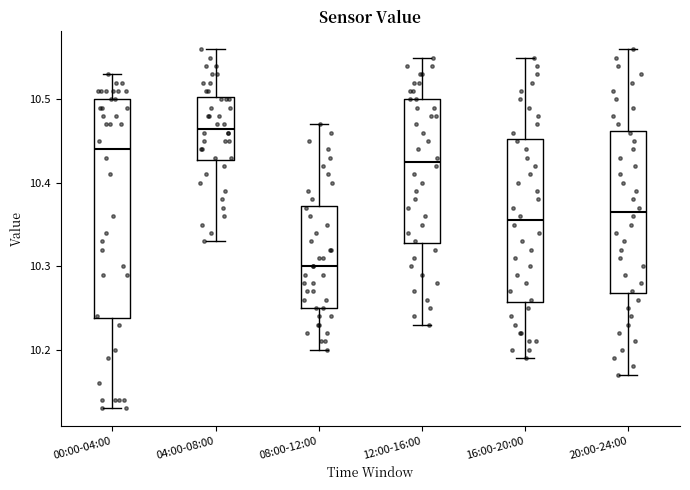

Reading left to right, transcribe this box plot: for each box, give where its median line is, the range the box spans, and where its two whiskers end, as read against the y-axis. The values are not printed on the chart, so give them approximately, as read against the axis.

00:00-04:00: median 10.44, box 10.24 to 10.50, whiskers 10.13 to 10.53
04:00-08:00: median 10.47, box 10.43 to 10.50, whiskers 10.33 to 10.56
08:00-12:00: median 10.30, box 10.25 to 10.37, whiskers 10.20 to 10.47
12:00-16:00: median 10.43, box 10.33 to 10.50, whiskers 10.23 to 10.55
16:00-20:00: median 10.36, box 10.26 to 10.45, whiskers 10.19 to 10.55
20:00-24:00: median 10.37, box 10.27 to 10.46, whiskers 10.17 to 10.56